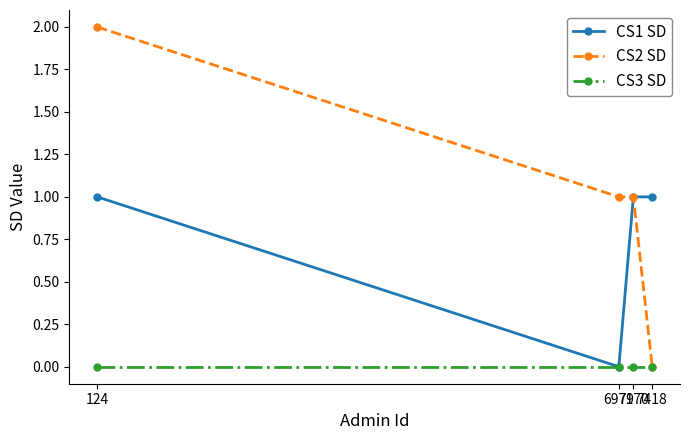

The CS1 SD series shows 1 at 7418. True or false?

True